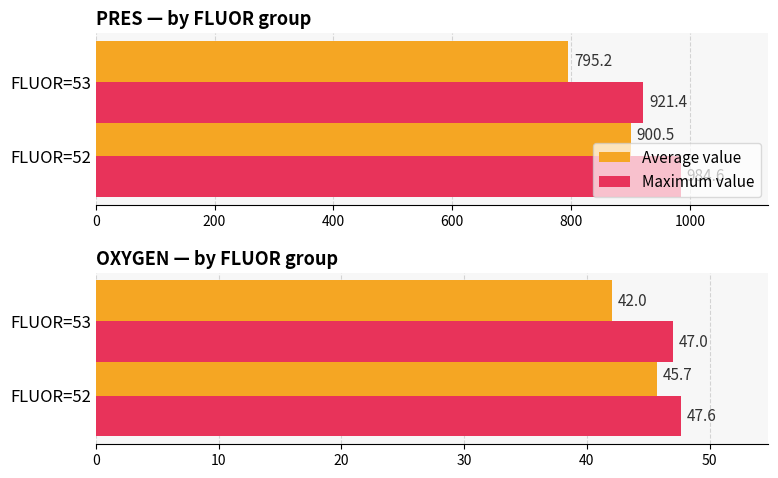

Rank the series by their maximum value, from highest to lowest.

Maximum value, Average value